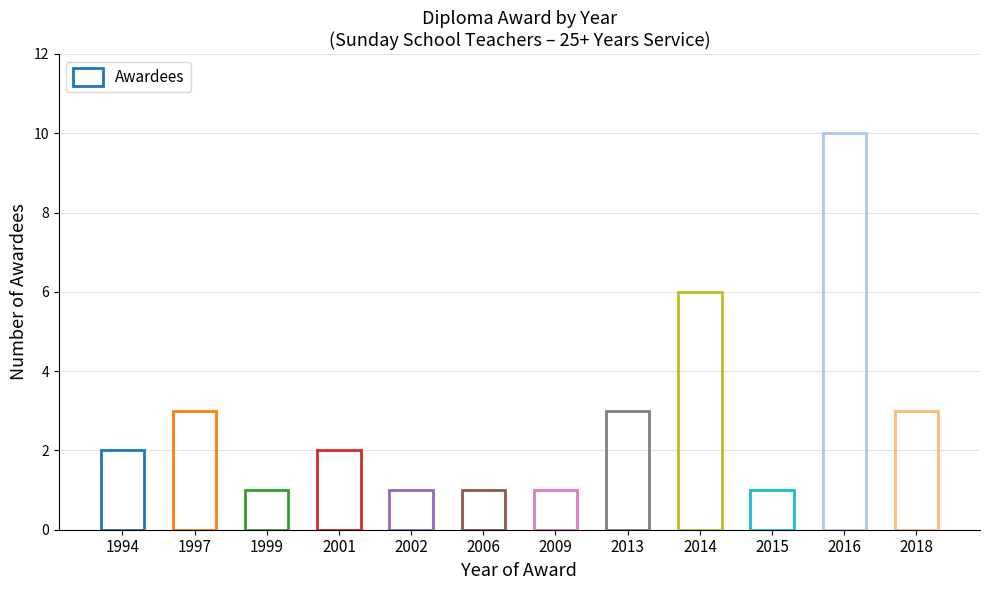

What is the average value?

3